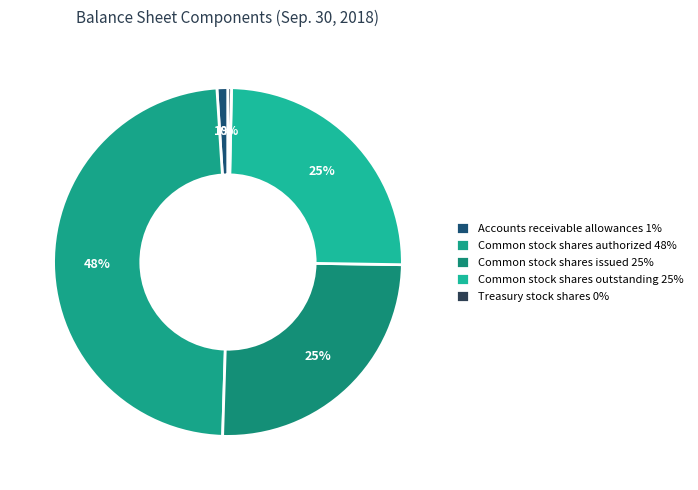

Which category has the smallest portion of the pie?

Treasury stock shares